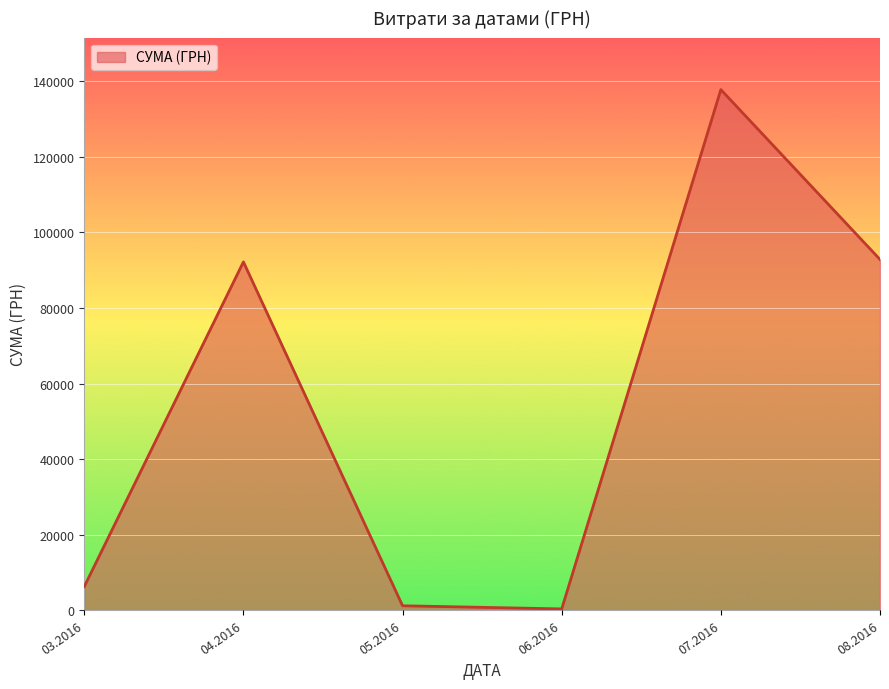

What is the sum of all values?

330564.5